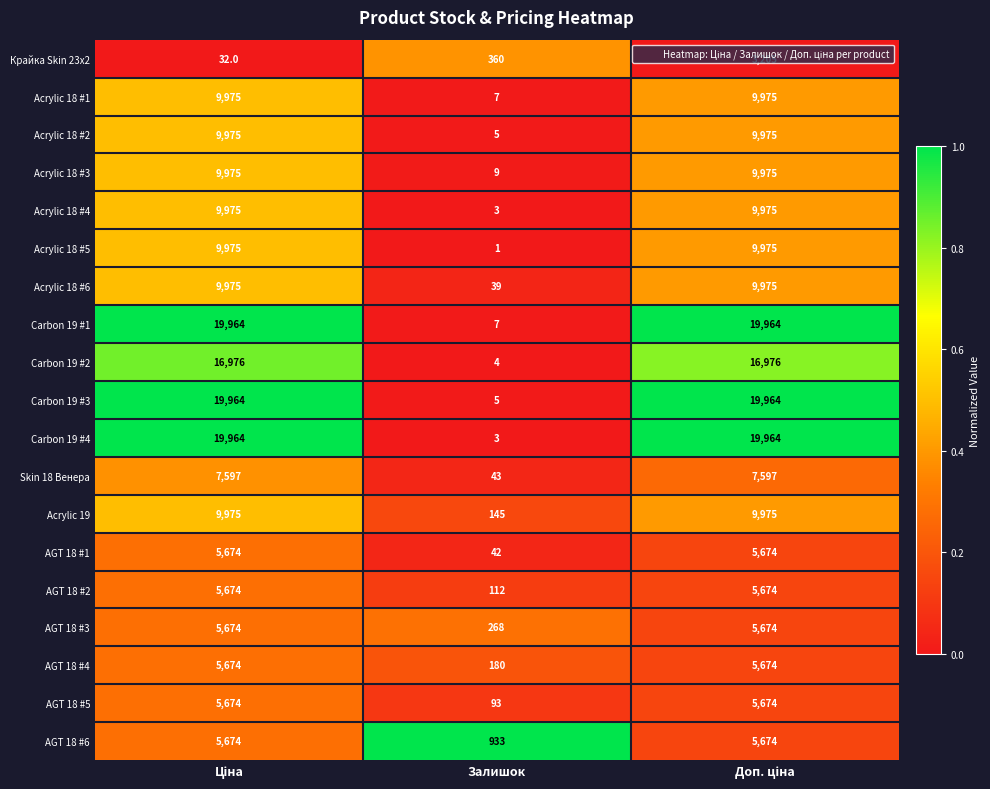

What is the average value of the Carbon 19 #3 series?

13311